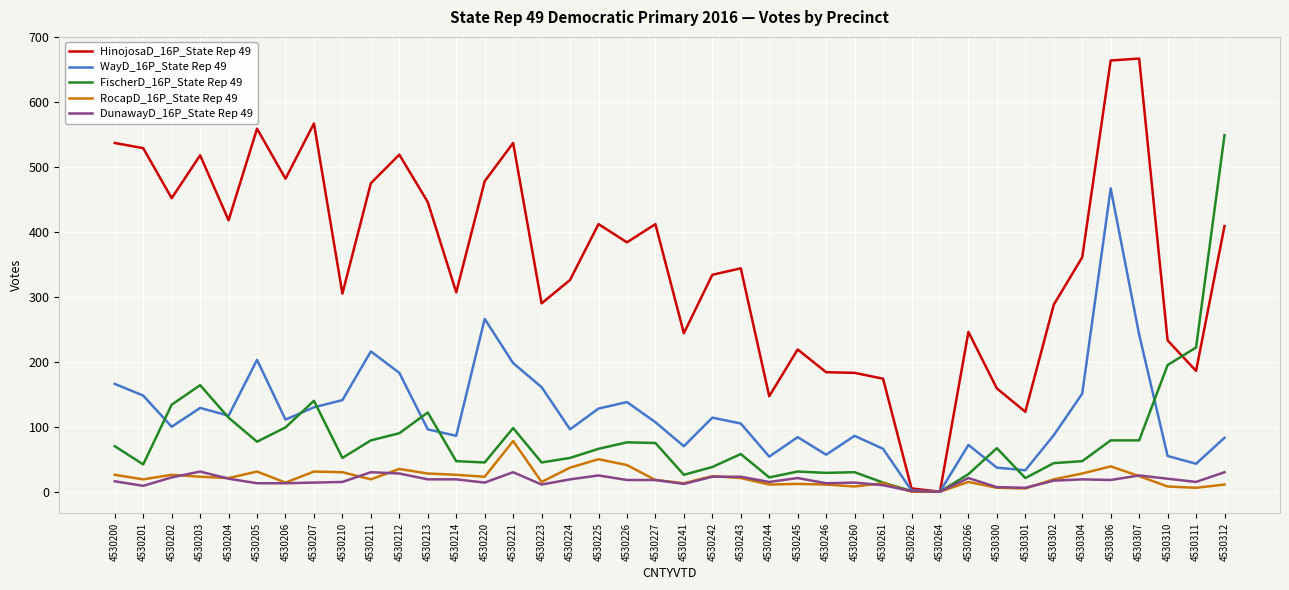

Does the chart display data point markers on the line(s)?

No